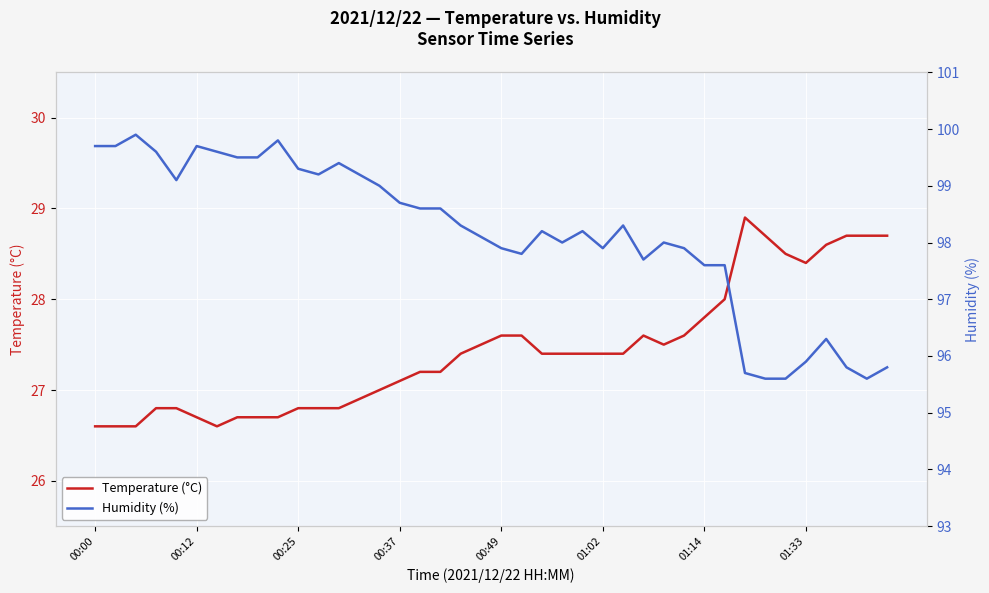

What are all the series names shown in the legend?

Temperature (°C), Humidity (%)